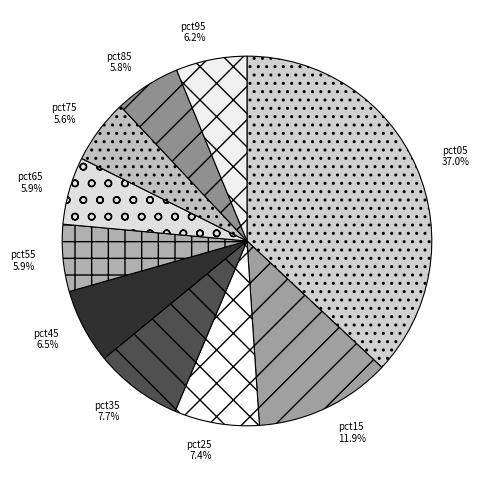

How many slices are in this pie chart?

10